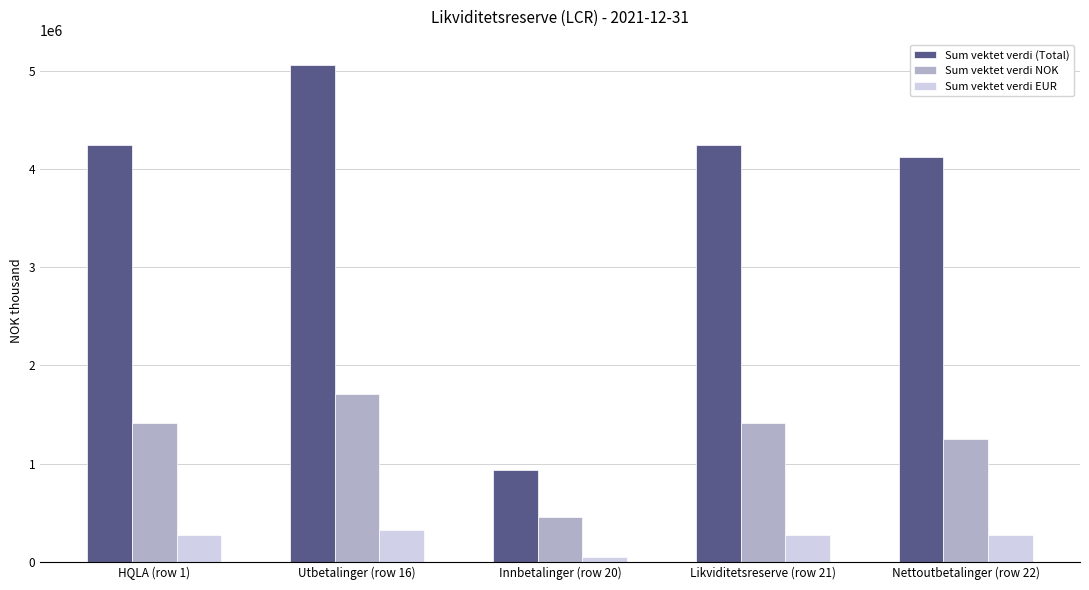

How many data points in Sum vektet verdi EUR are above 272884?

4